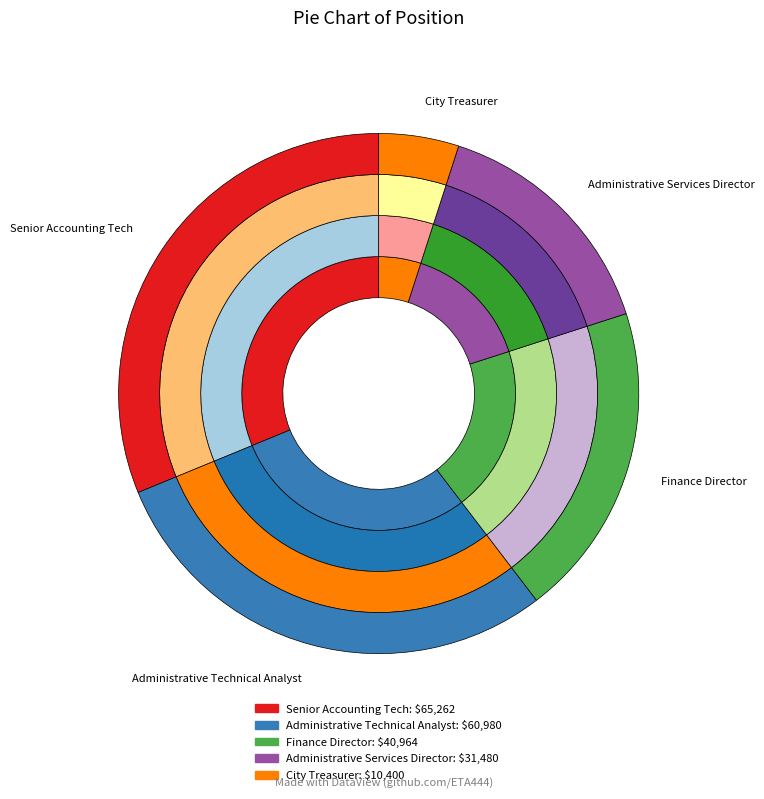

How many slices are in this pie chart?

5